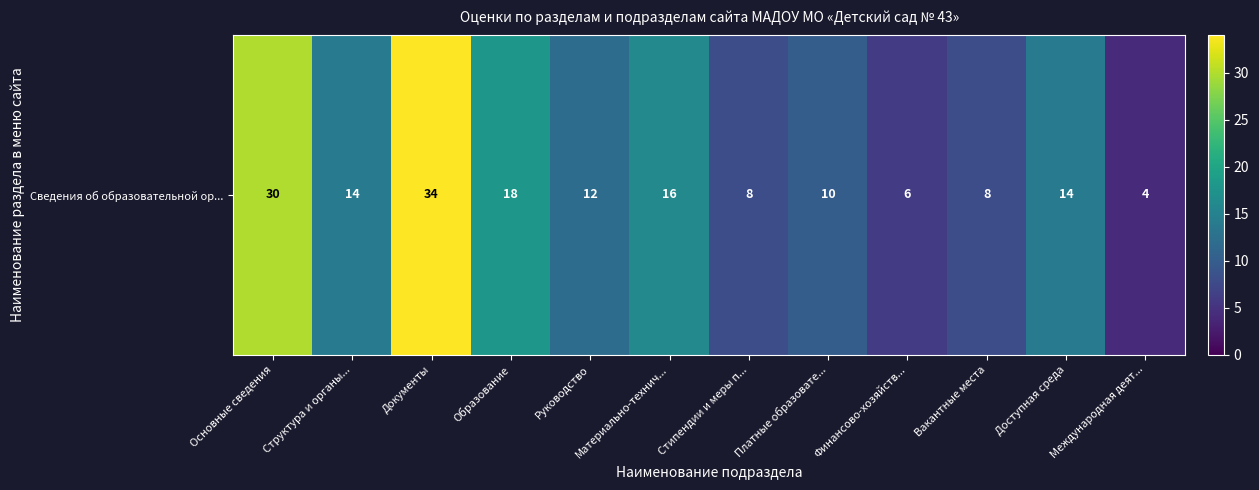

At which category does the chart reach its peak across all series?

Документы